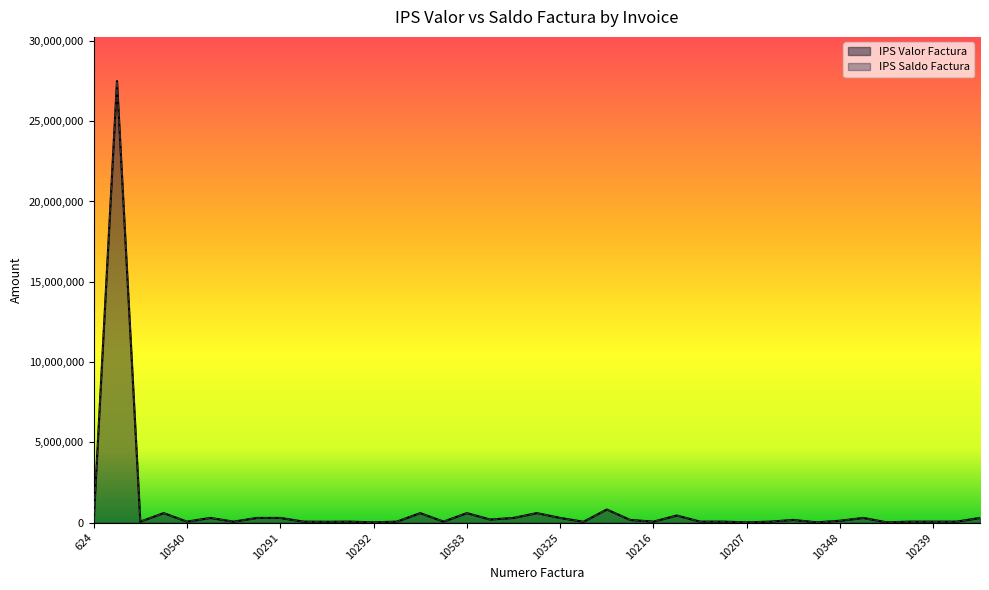

What position from the left is 10285?

23